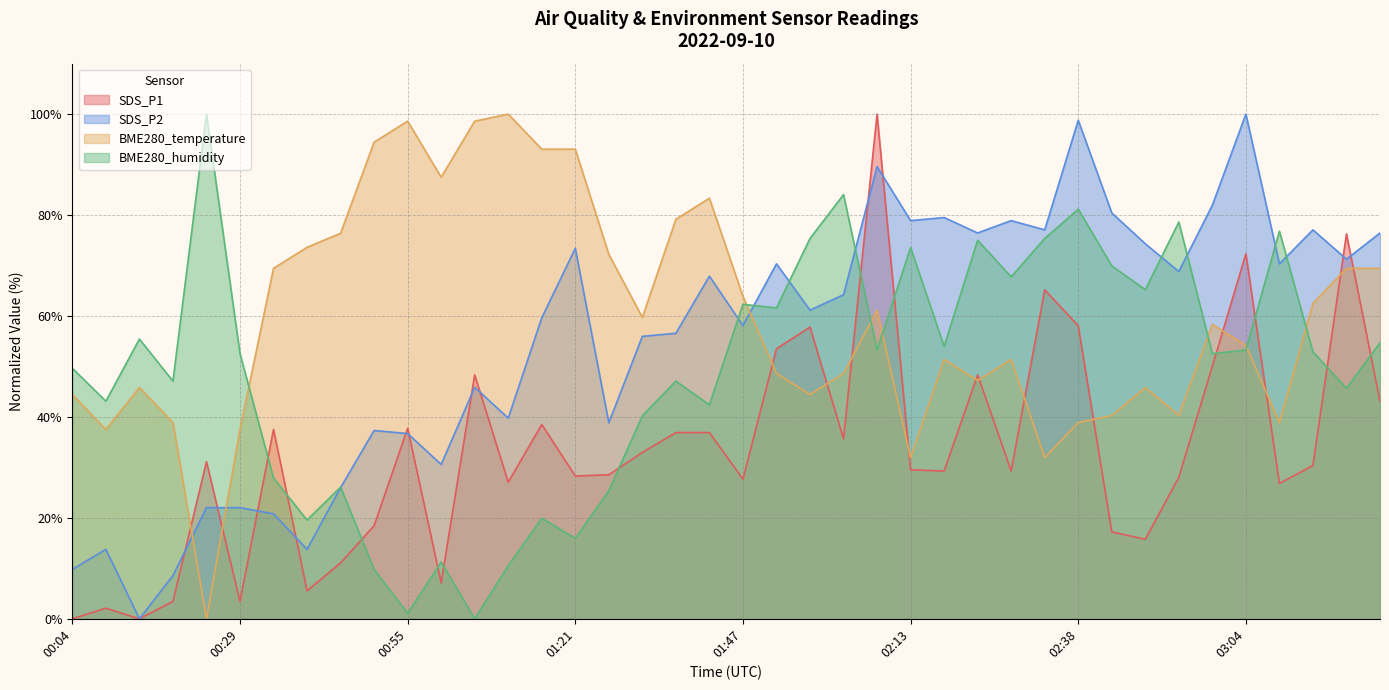

How many interior local valleys does the SDS_P1 series have?

12